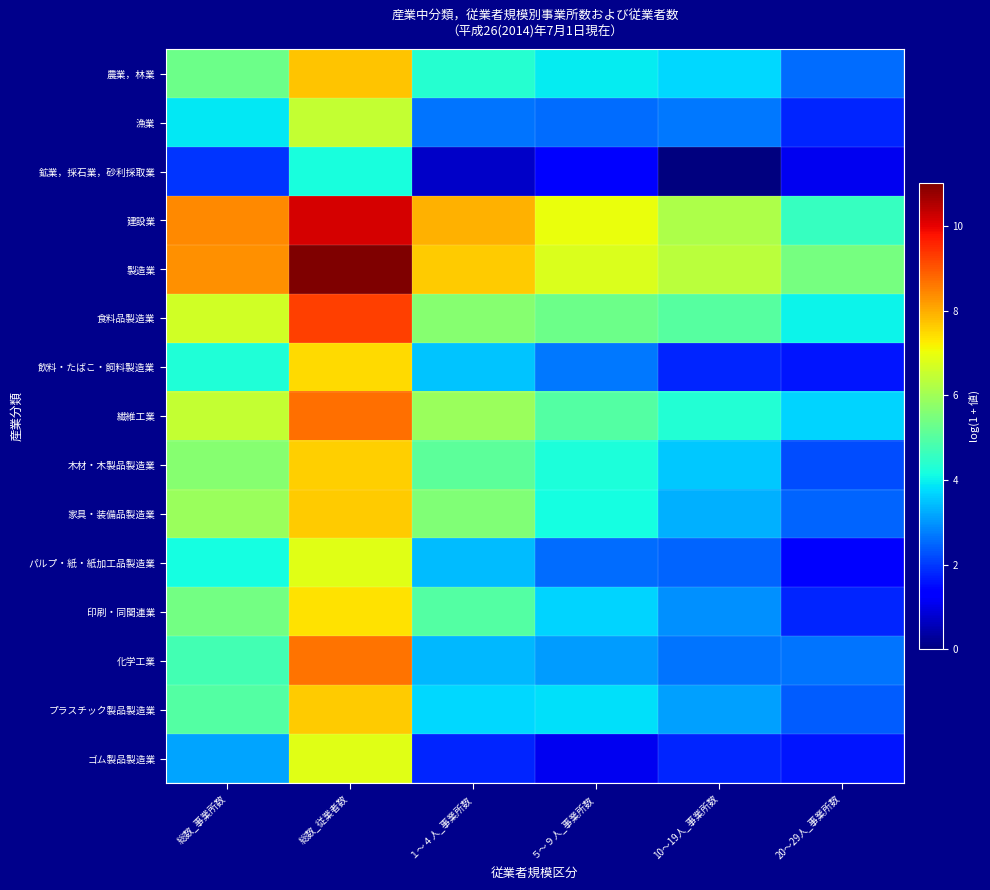

What is the total value across all series at 総数_事業所数?

79.3